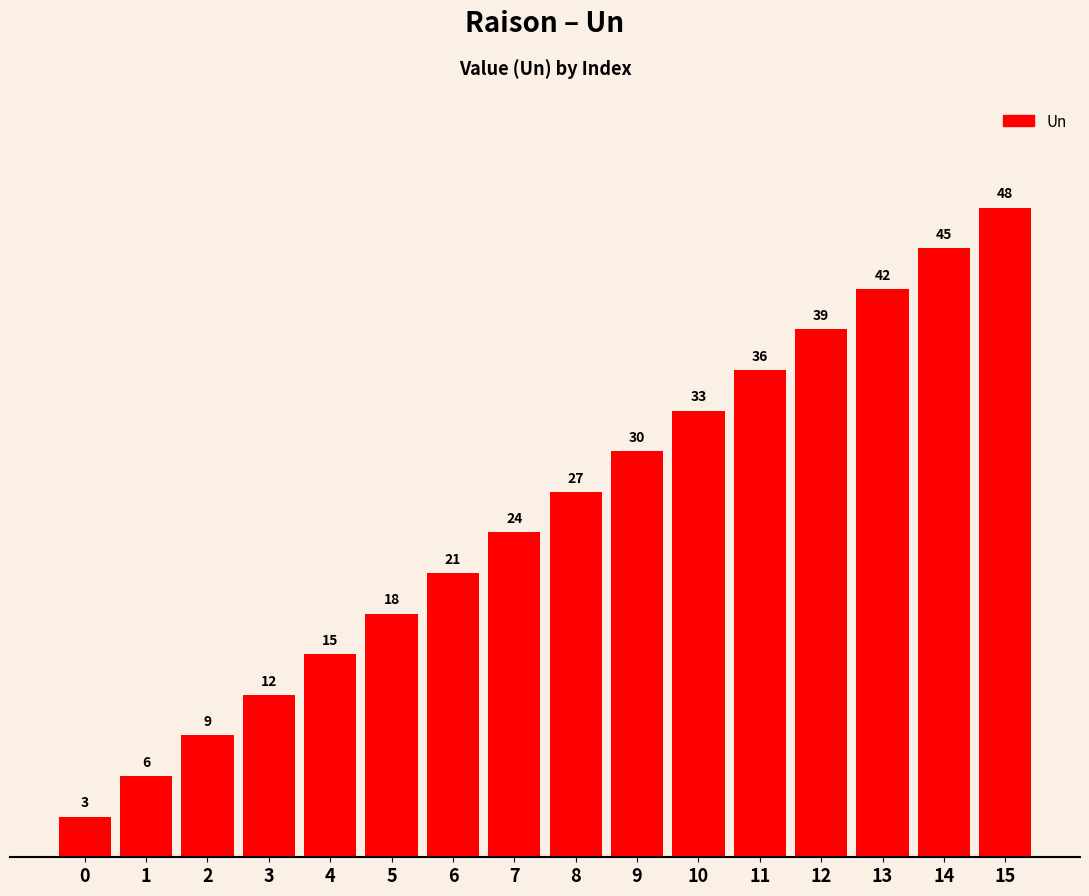

Where is the data nearest to the value 25?

7